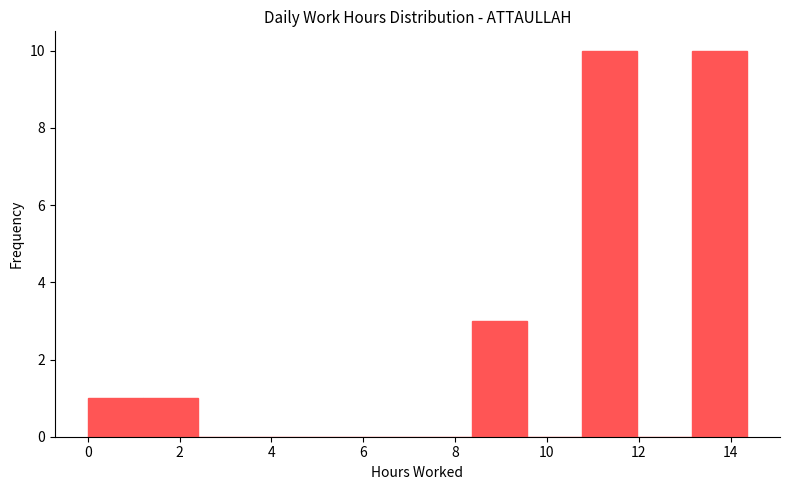

Reading left to right, list every bar in this chart as the range it spans on the x-axis followed by its height. Neither the bar edges nor the heights are printed on the chart, so give them approximately, as read against the axes.

0.0 to 1.2: 1
1.2 to 2.4: 1
2.4 to 3.6: 0
3.6 to 4.8: 0
4.8 to 6.0: 0
6.0 to 7.2: 0
7.2 to 8.4: 0
8.4 to 9.6: 3
9.6 to 10.8: 0
10.8 to 12.0: 10
12.0 to 13.2: 0
13.2 to 14.4: 10